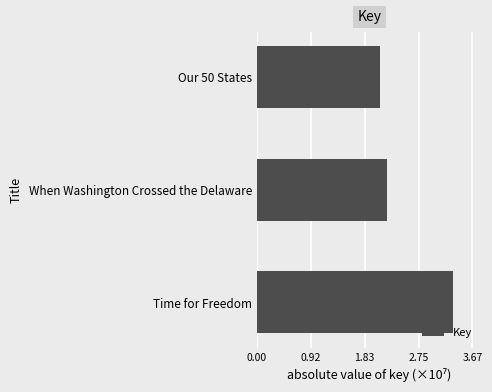

Between When Washington Crossed the Delaware and Our 50 States, which is larger?

When Washington Crossed the Delaware